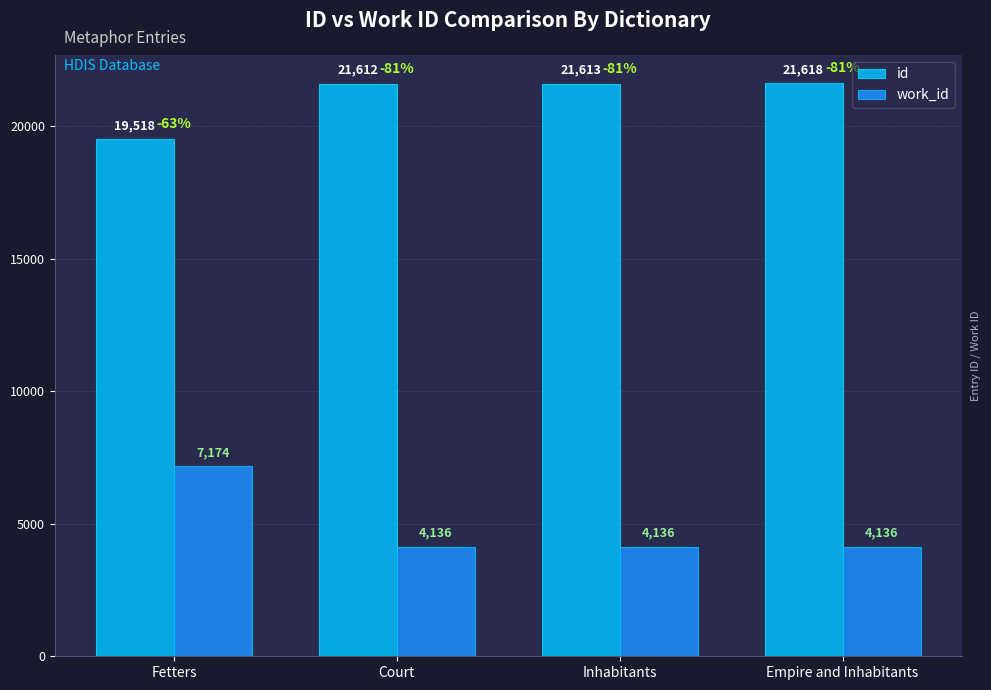

Are the bars horizontal?

No